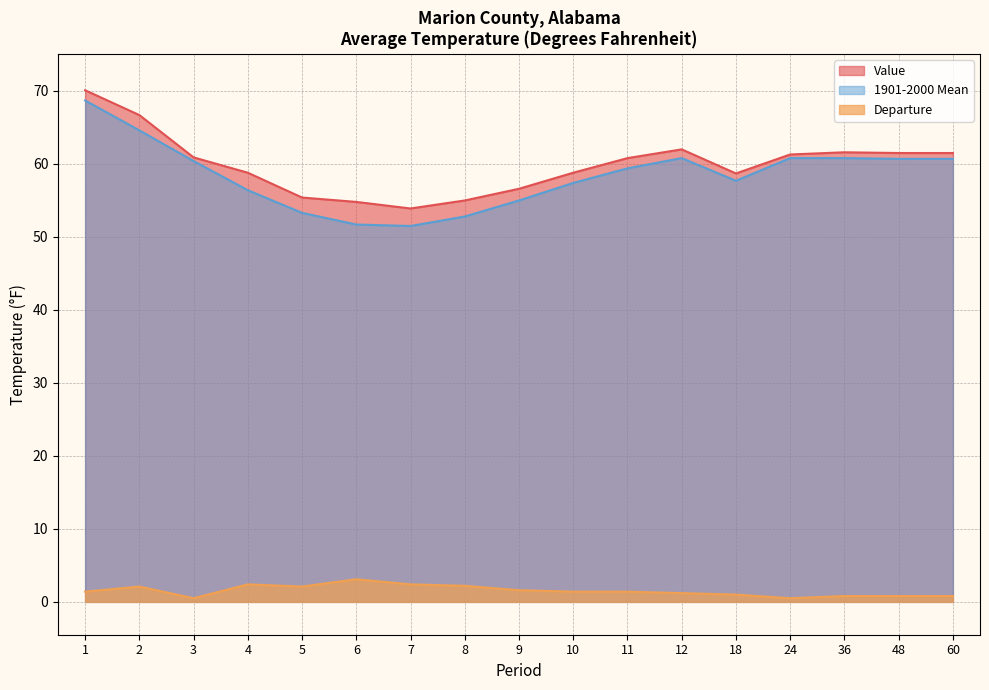

How many series are shown in this chart?

3